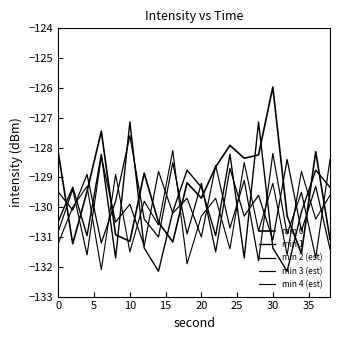

Does the chart display data point markers on the line(s)?

No